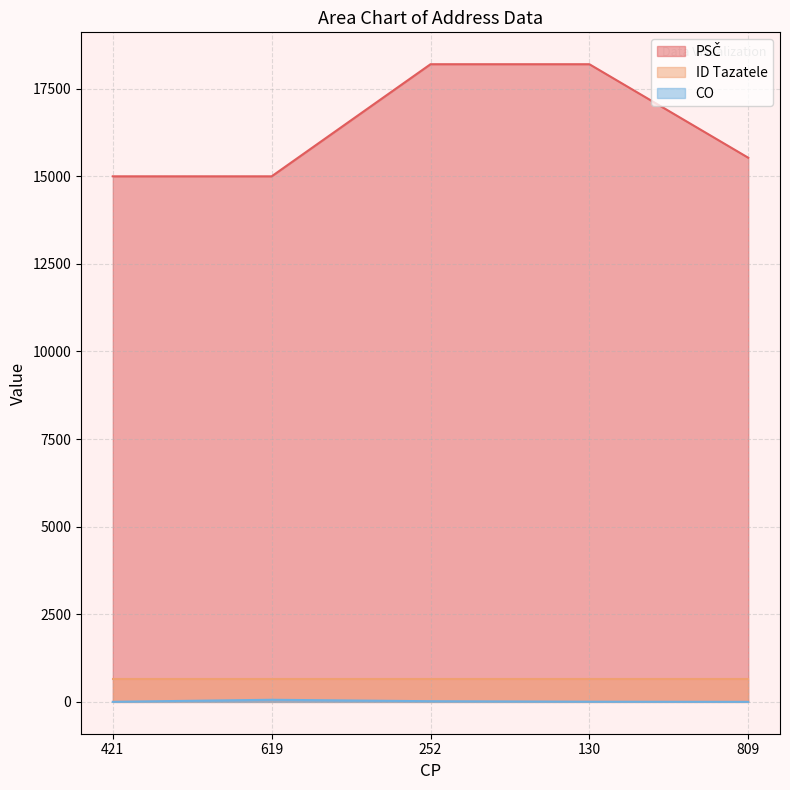

What is the average value of the PSČ series?

16386